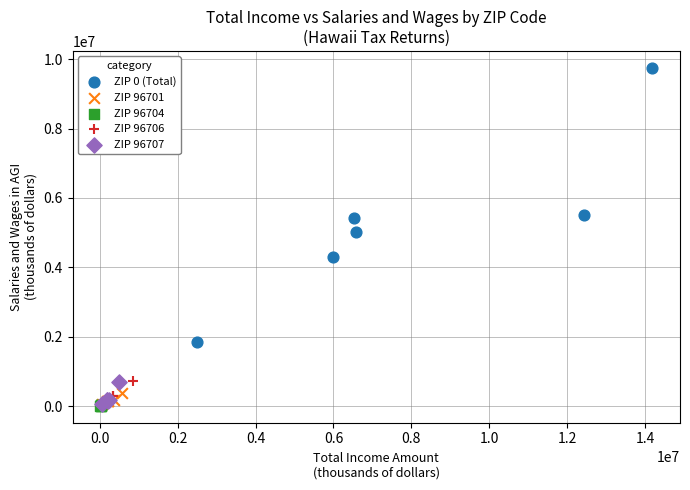

Which series reaches the maximum Y coordinate?

ZIP 0 (Total)